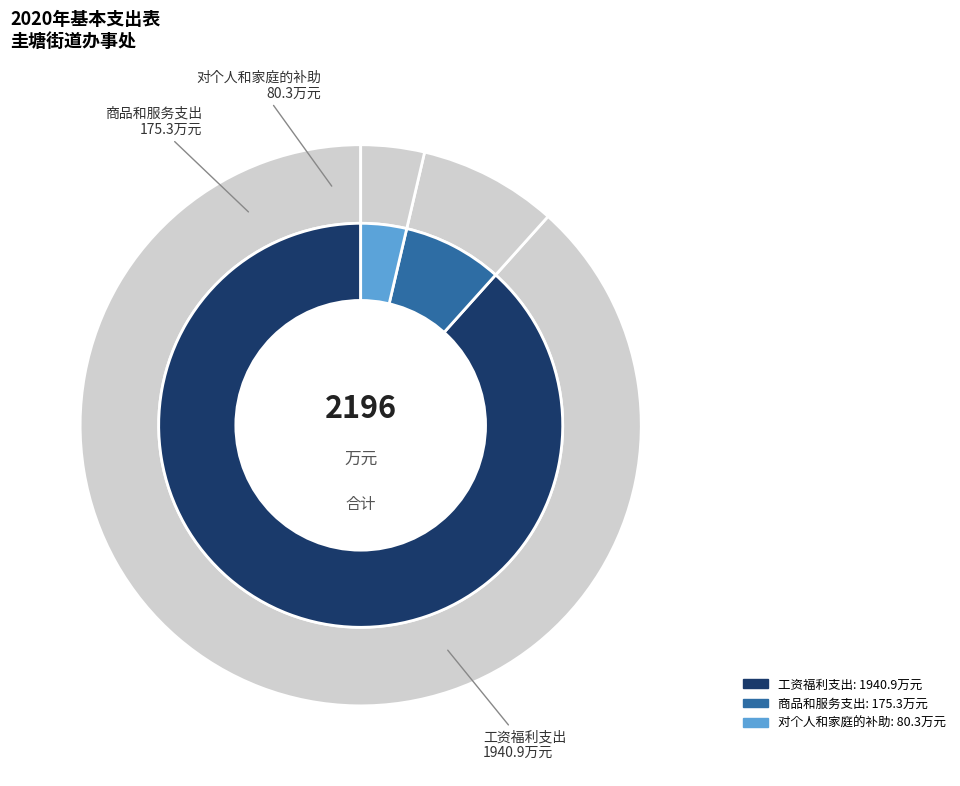

True or false: 商品和服务支出 accounts for 8% of the total.

True